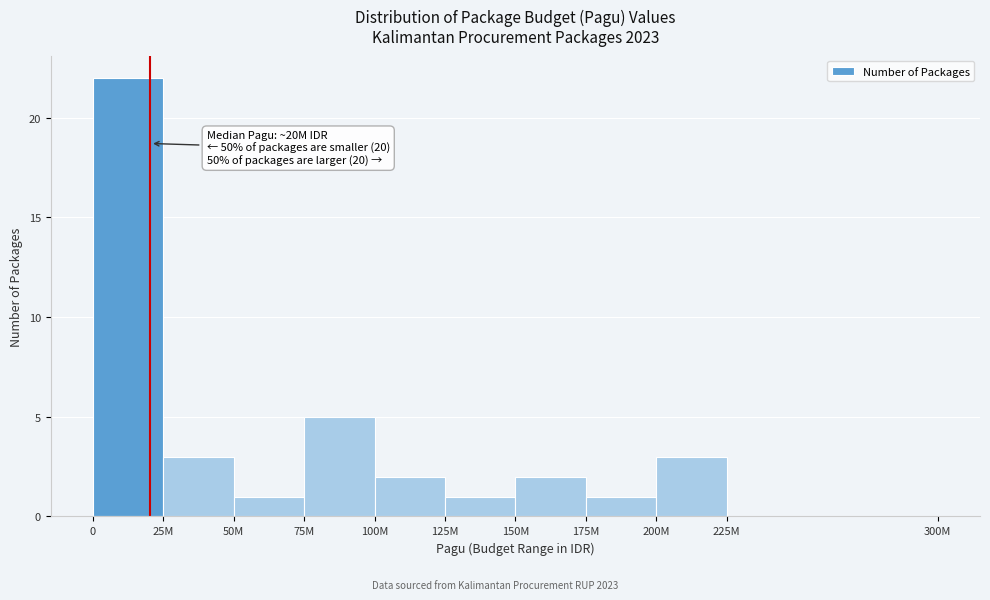

Reading left to right, extract all data points from this chart.

0=22	25M=3	50M=1	75M=5	100M=2	125M=1	150M=2	175M=1	200M=3	225M=0